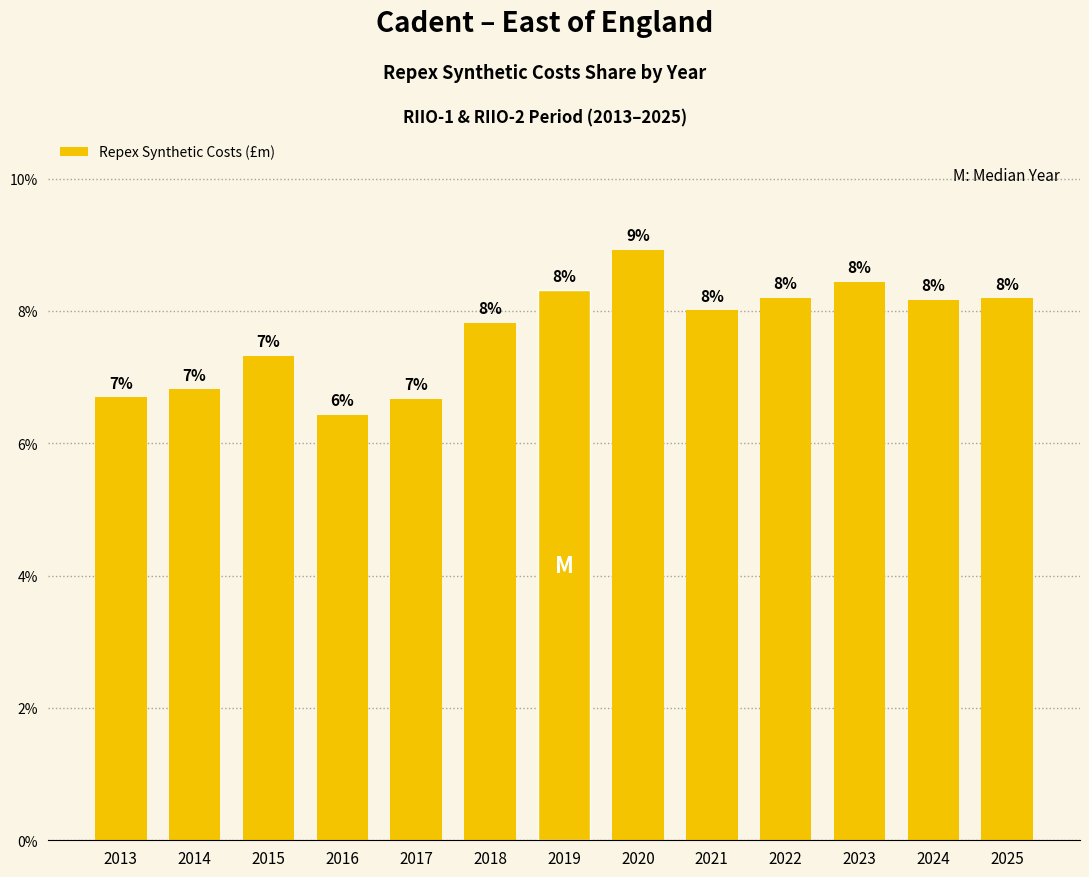

What is the value of the 8th bar from the left?

8.9